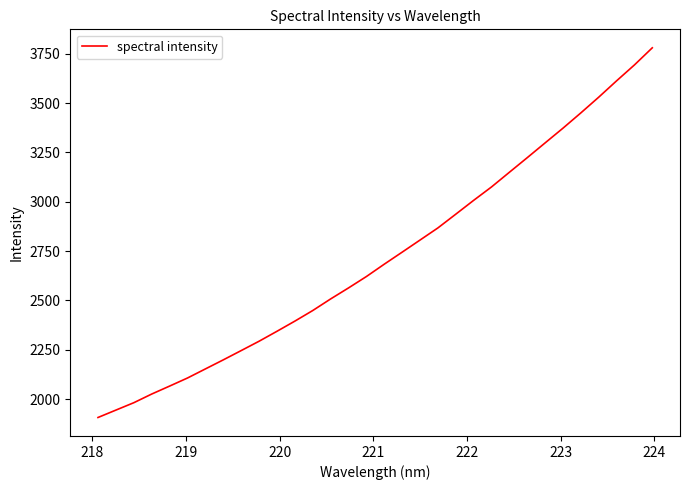

What is the maximum value shown in the chart?

3780.1